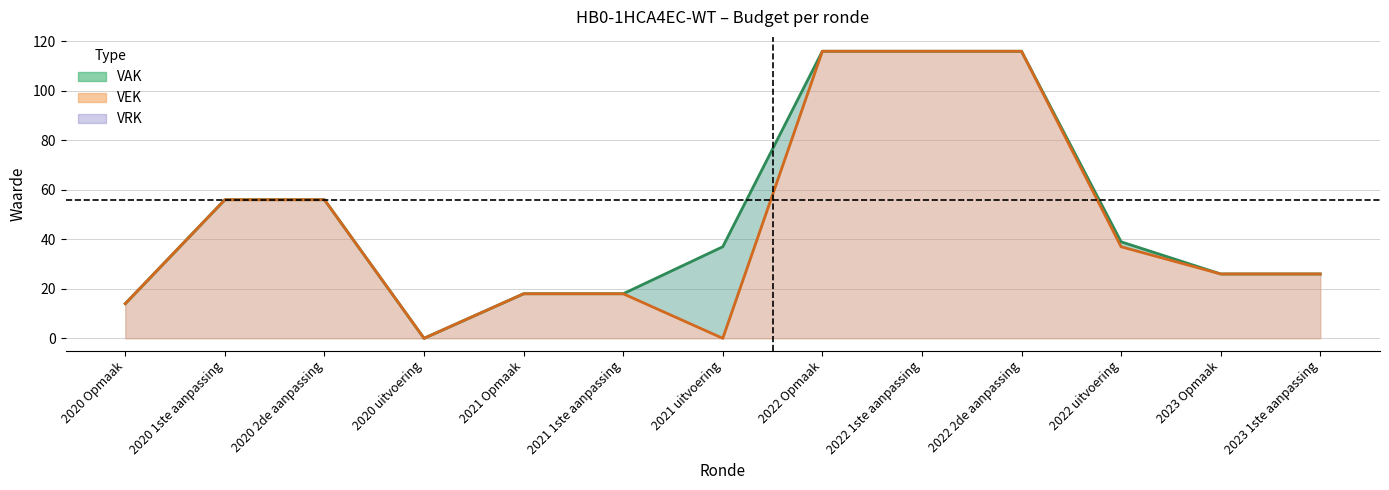

How many categories are shown in the chart?

13